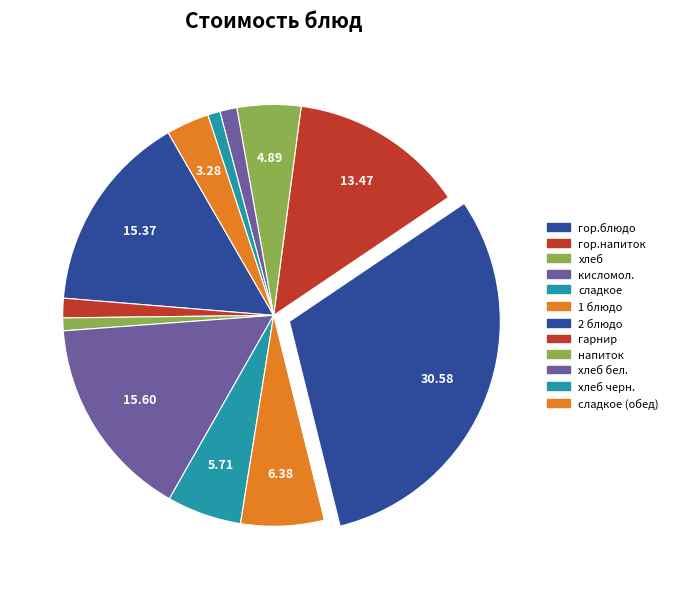

How much of the chart is everything except 1 блюдо?

93.6%